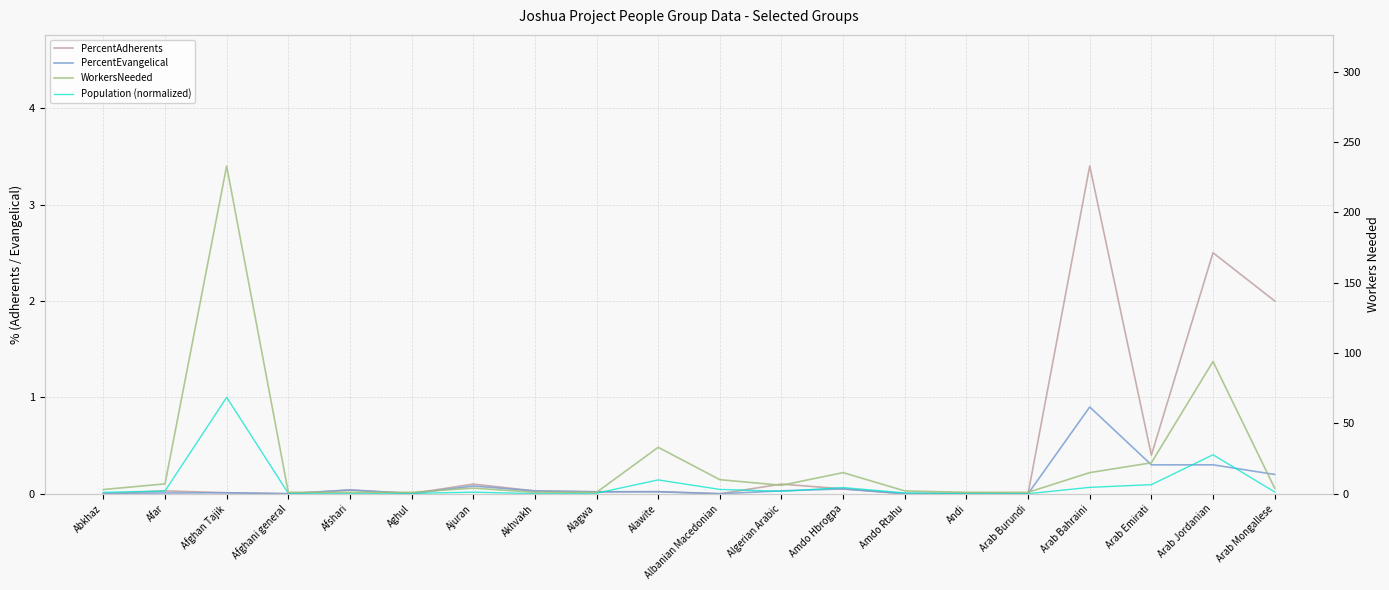

The value of Population (normalized) at Akhvakh is 0.0. True or false?

True